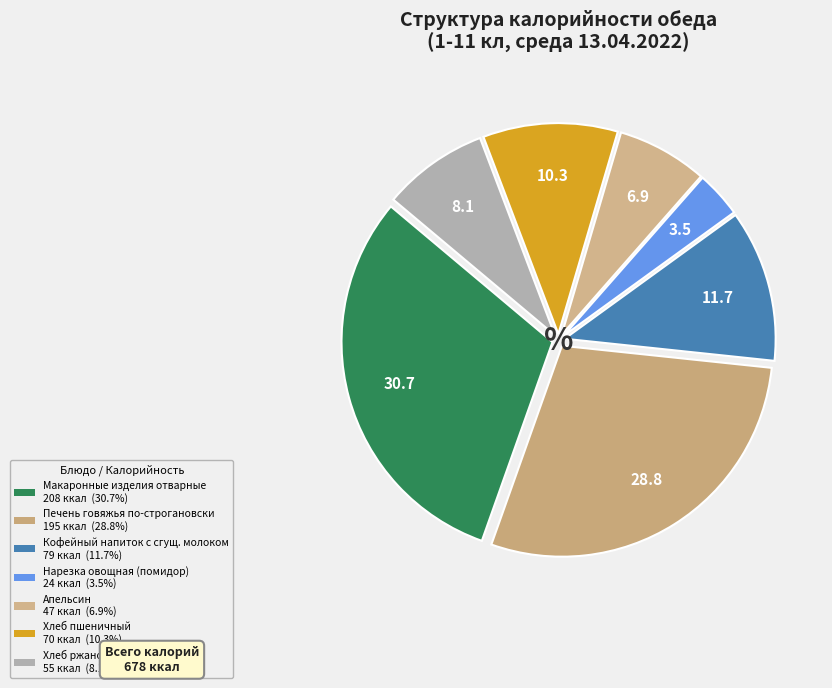

What percentage is the Нарезка овощная (помидор) slice, to the nearest percent?

4%